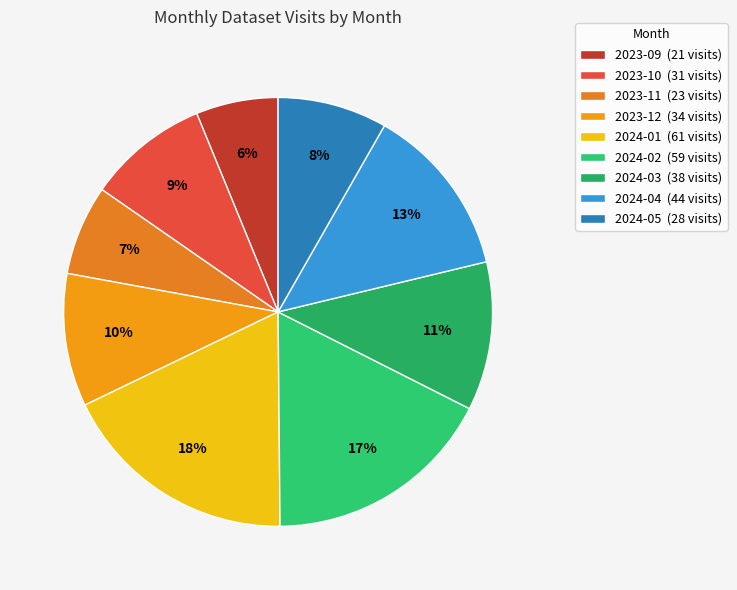

True or false: 2023-10 accounts for 1% of the total.

False